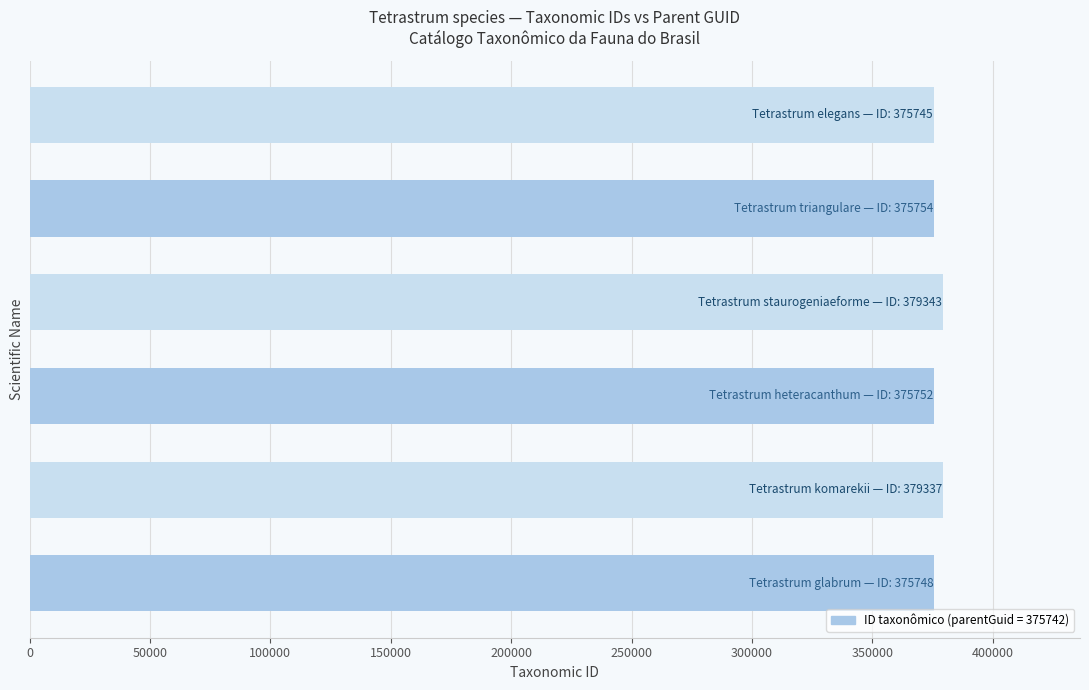

What is the maximum value shown in the chart?

379343